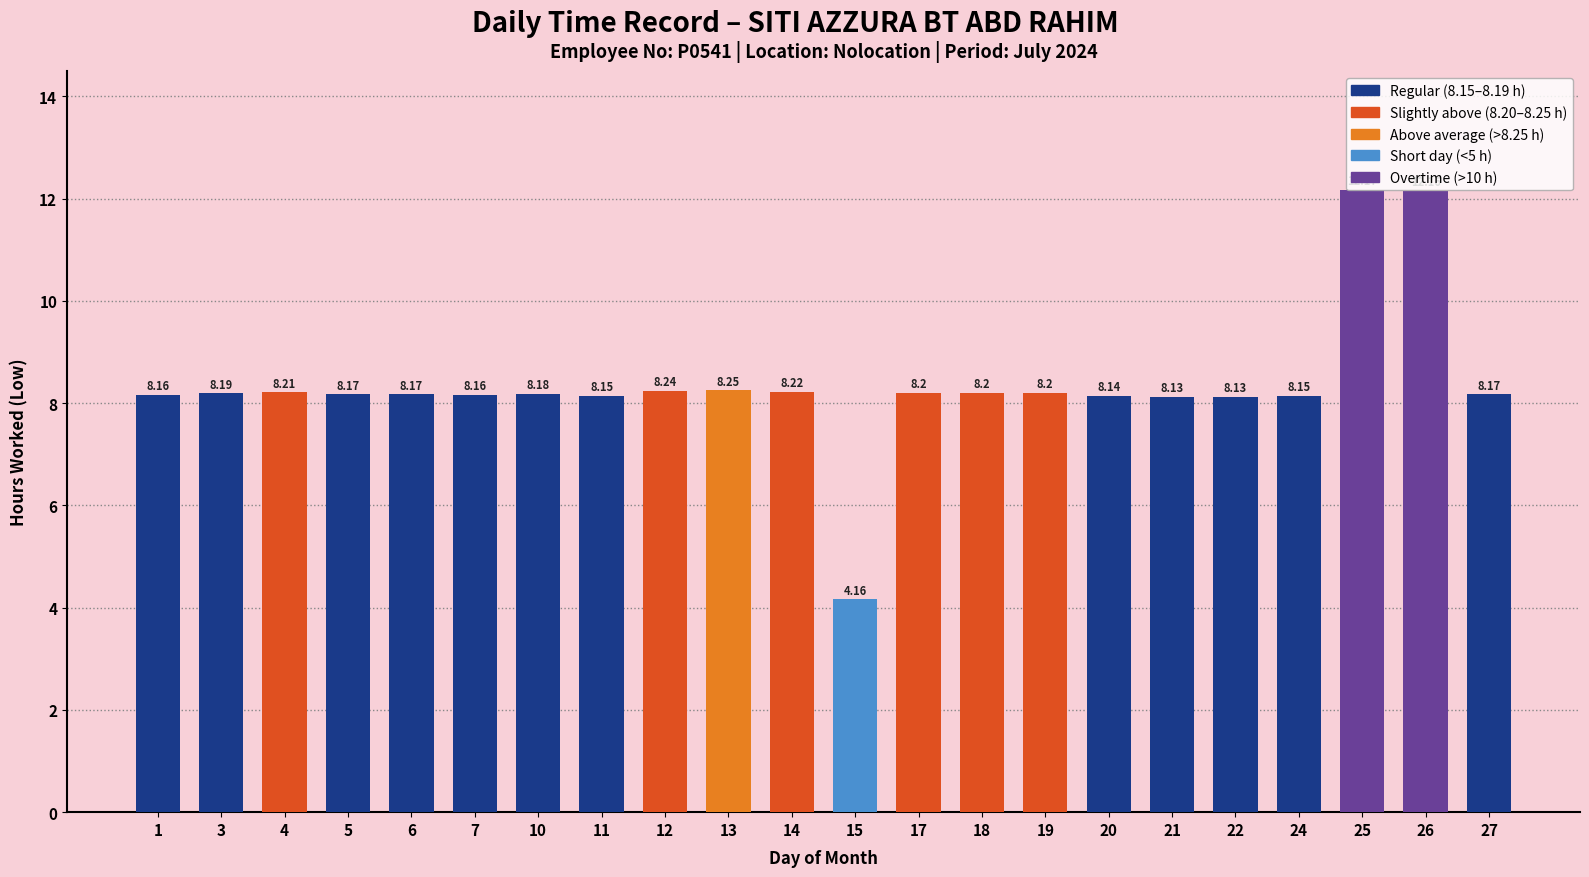

At which category does the chart reach its minimum across all series?

15